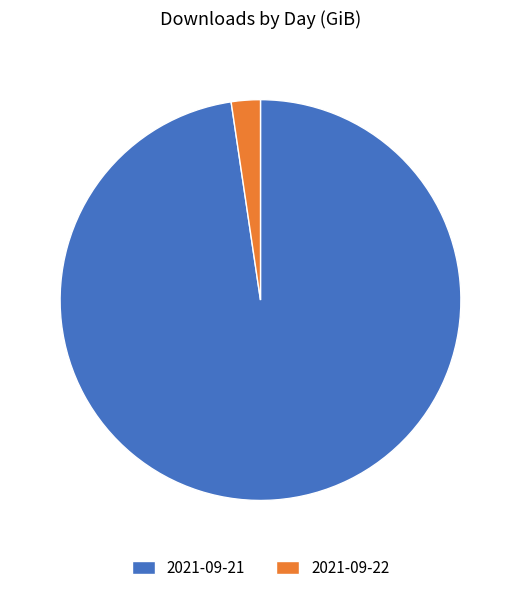

Combined, do 2021-09-21 and 2021-09-22 account for over 50%?

Yes